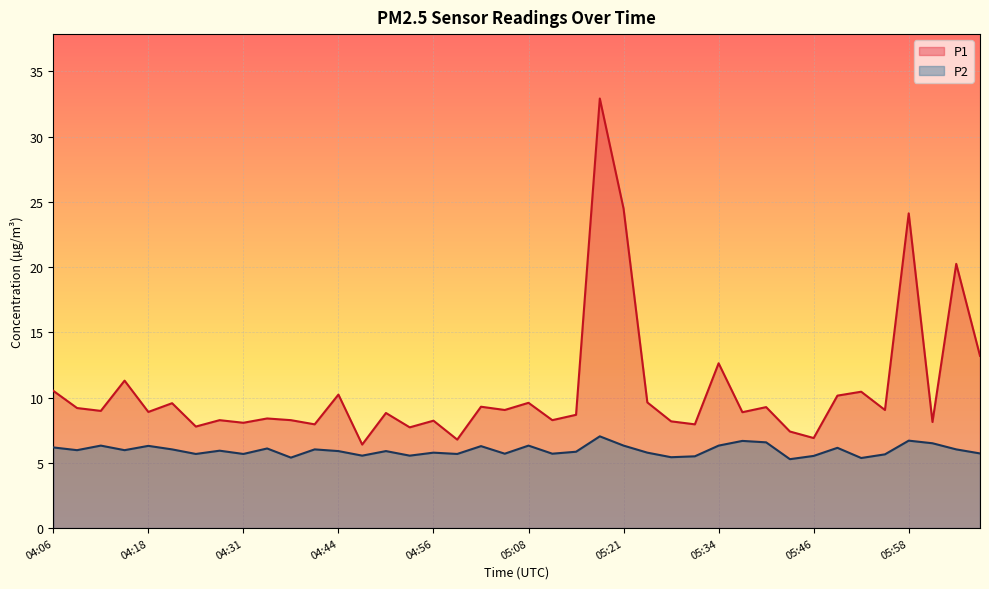

List the series in order of their peak value, highest first.

P1, P2